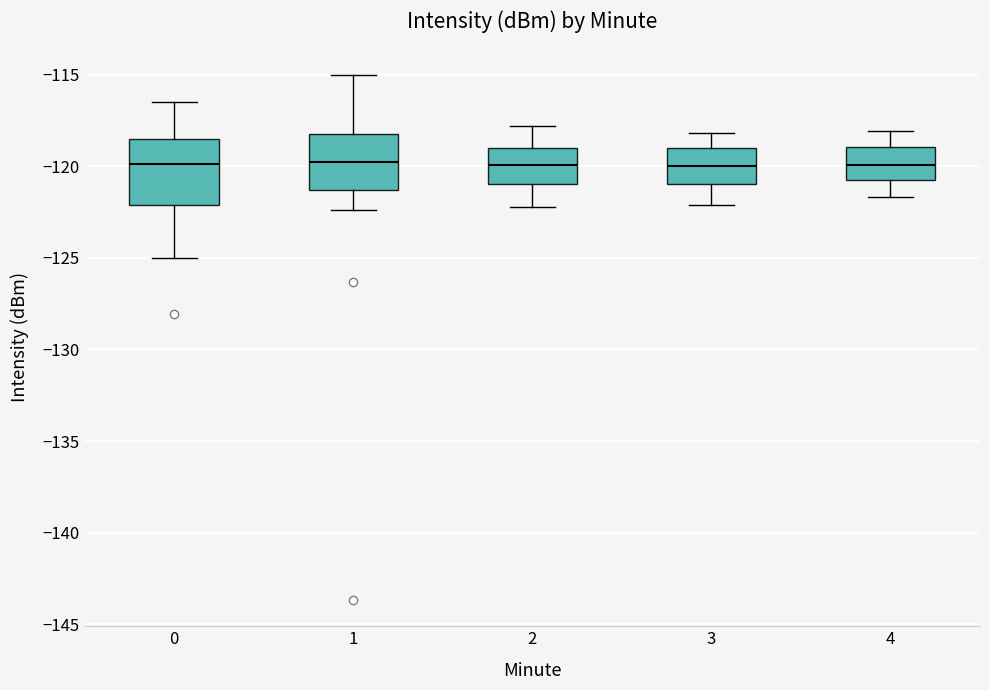

Reading left to right, transcribe this box plot: for each box, give where its median line is, the range the box spans, and where its two whiskers end, as read against the y-axis. The values are not printed on the chart, so give them approximately, as read against the axis.

0: median -120.0, box -122.0 to -118.5, whiskers -125.0 to -116.5
1: median -119.5, box -121.5 to -118.0, whiskers -122.5 to -115.0
2: median -120.0, box -121.0 to -119.0, whiskers -122.0 to -118.0
3: median -120.0, box -121.0 to -119.0, whiskers -122.0 to -118.0
4: median -120.0, box -121.0 to -119.0, whiskers -121.5 to -118.0